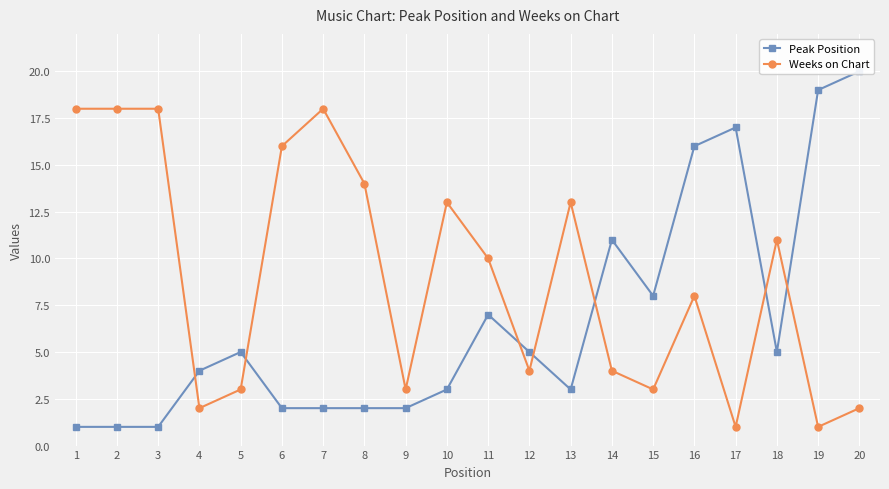

True or false: Peak Position has more than 2 interior local peaks.

True